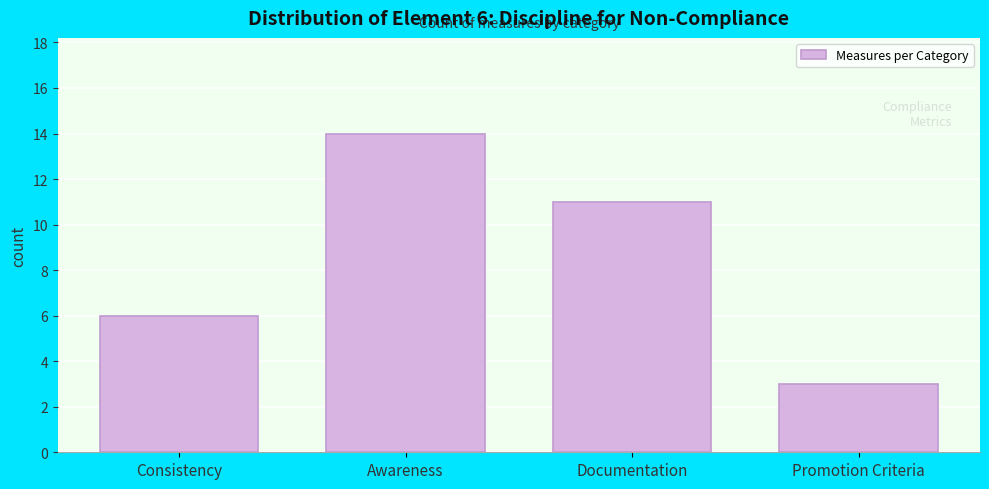

Reading left to right, transcribe all the data shown in this chart.

Consistency=6	Awareness=14	Documentation=11	Promotion Criteria=3